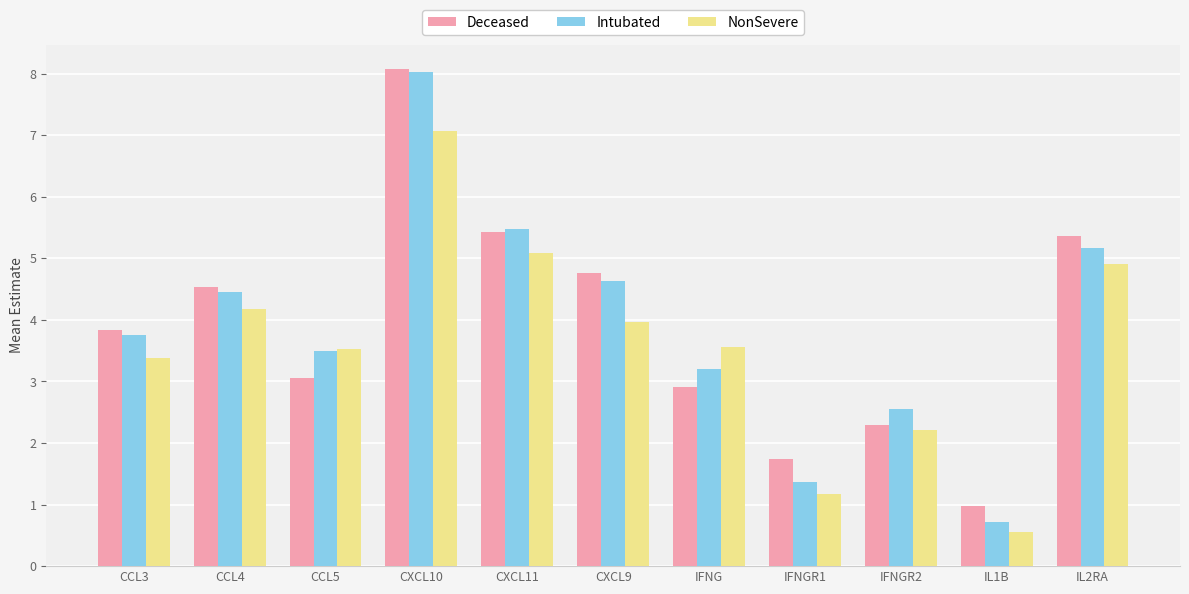

List the labels in order of Intubated value, smallest first.

IL1B, IFNGR1, IFNGR2, IFNG, CCL5, CCL3, CCL4, CXCL9, IL2RA, CXCL11, CXCL10